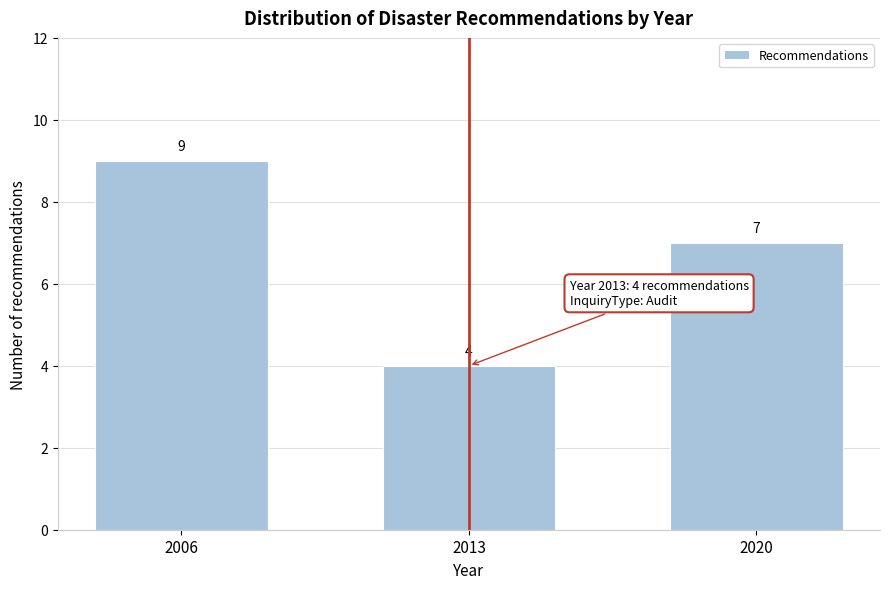

Reading right to left, extract all data points from this chart.

7	4	9